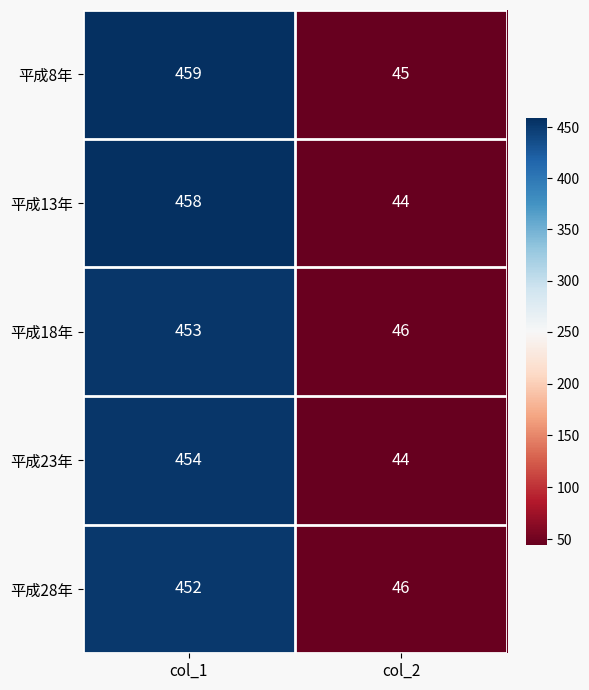

Reading left to right, list all the values displayed in this chart.

平成8年: 459	45
平成13年: 458	44
平成18年: 453	46
平成23年: 454	44
平成28年: 452	46